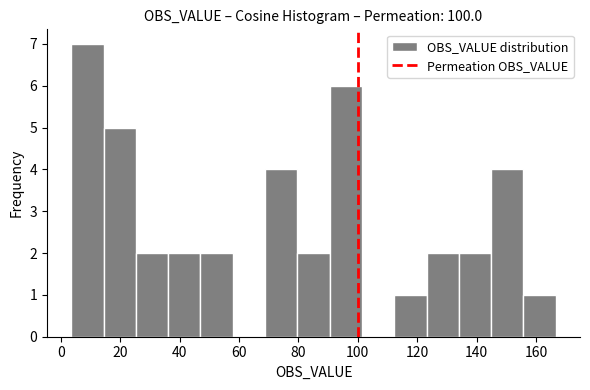

What is the height of the bar covering 14 to 26 on the x-axis? Neither the bar edges nor the heights are printed on the chart, so give them approximately, as read against the axes.

5